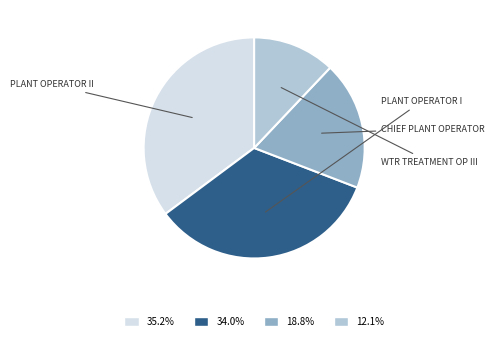

Does any single category account for the majority?

No